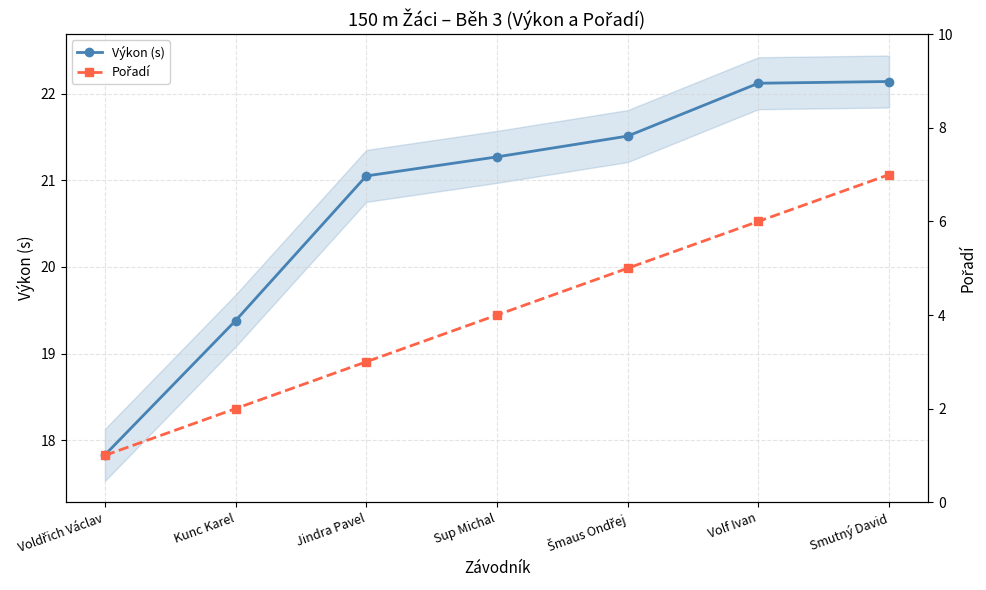

The Pořadí series shows 1.0 at Voldřich Václav. True or false?

True